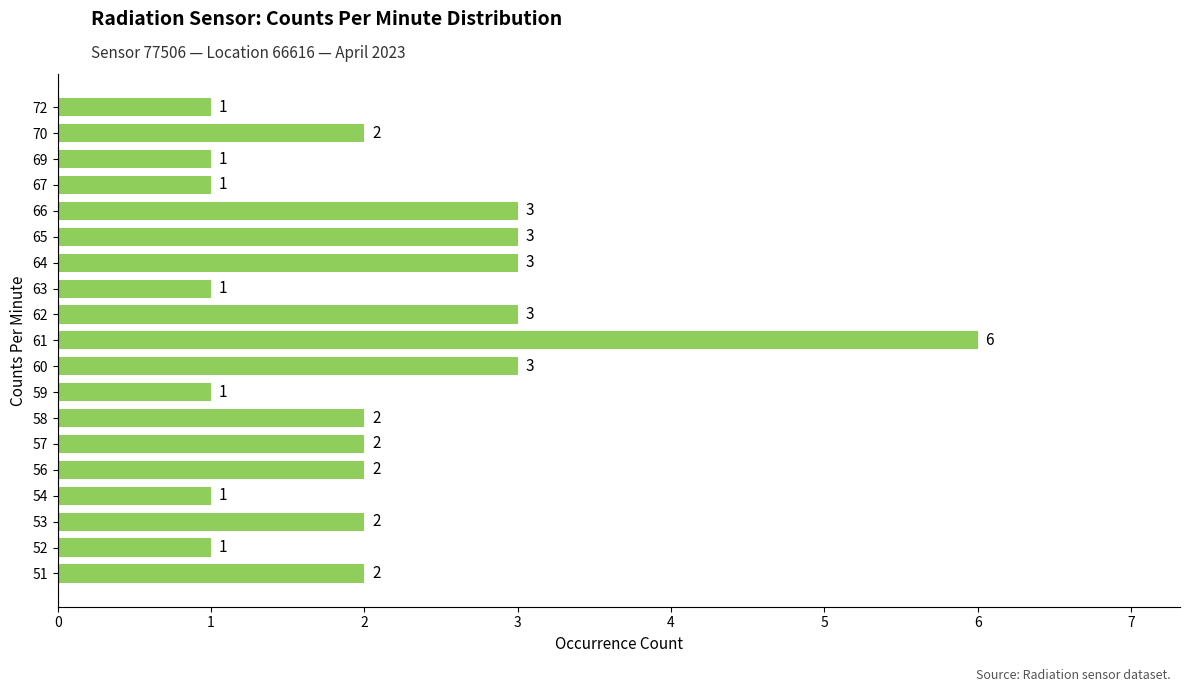

Approximately how many times larger is the value at 72 compared to 57?

0.5